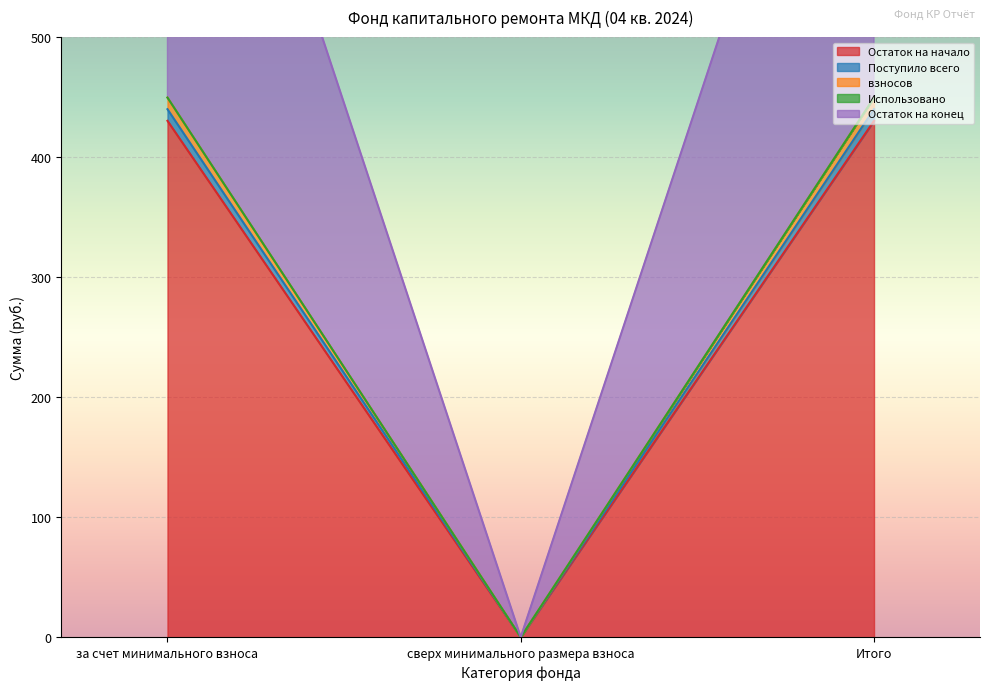

Which label corresponds to the largest value in the chart?

за счет минимального взноса